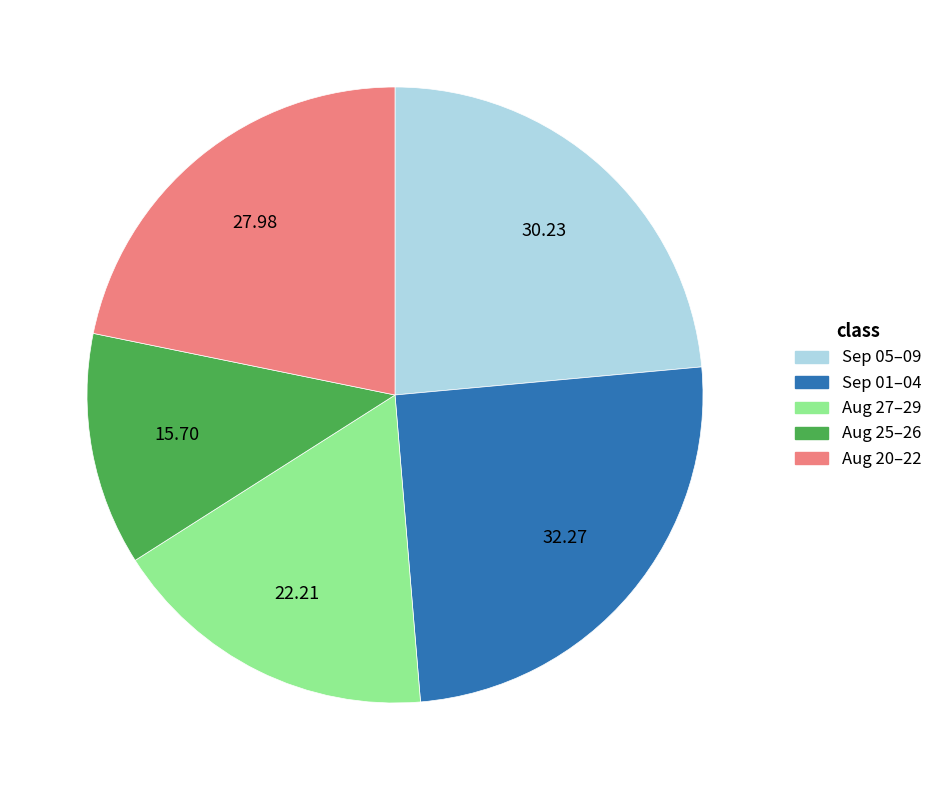

Is there any slice that represents more than half of the pie?

No